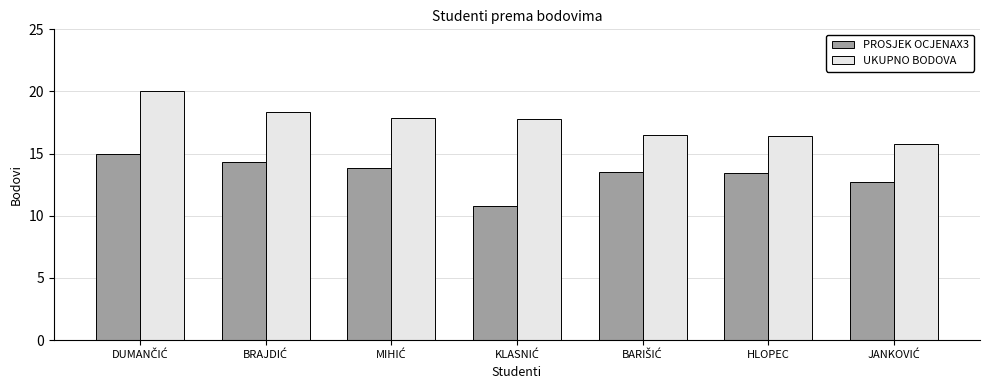

At how many categories does at least one series exceed 17?

4